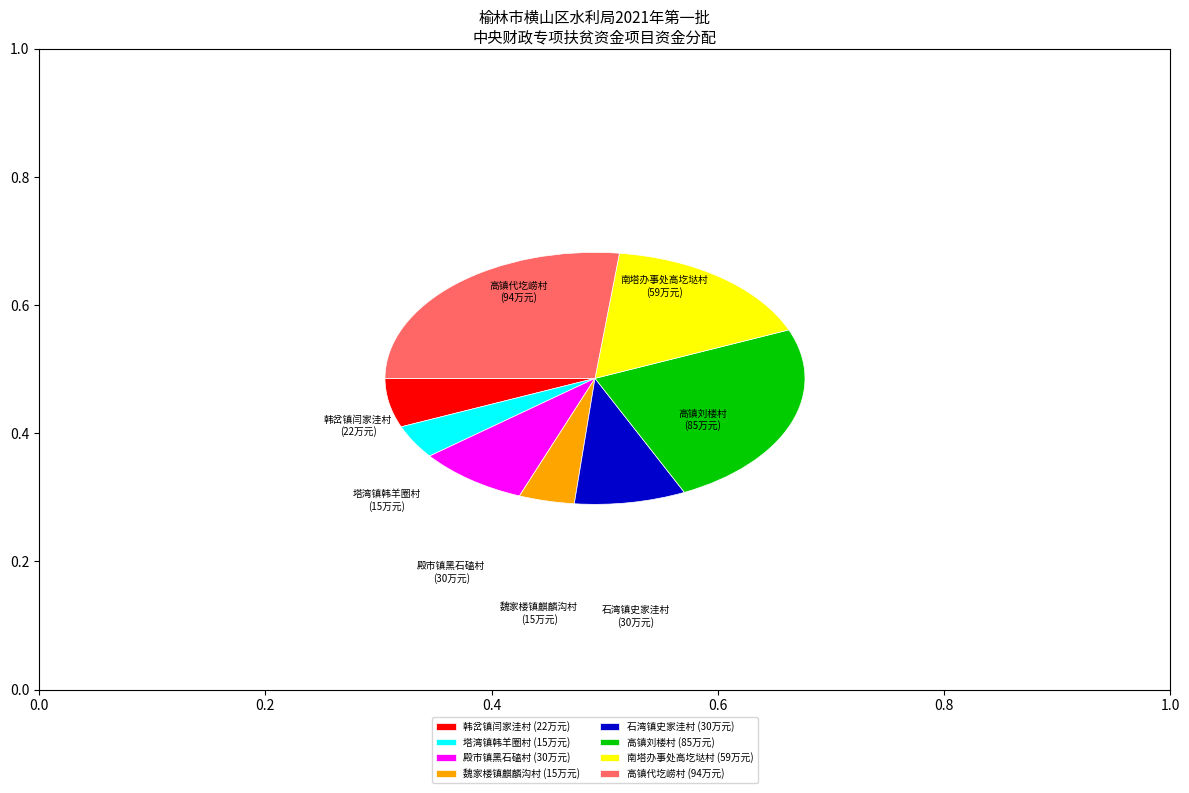

Which has a higher value, 石湾镇史家洼村 (30万元) or 魏家楼镇麒麟沟村 (15万元)?

石湾镇史家洼村 (30万元)